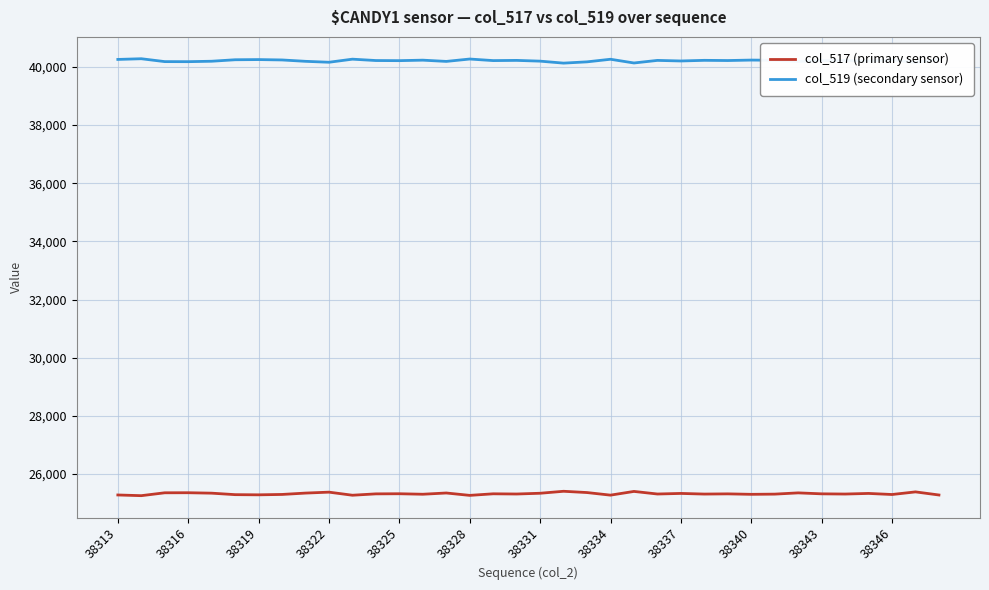

Rank the series by their average value, from highest to lowest.

col_519 (secondary sensor), col_517 (primary sensor)